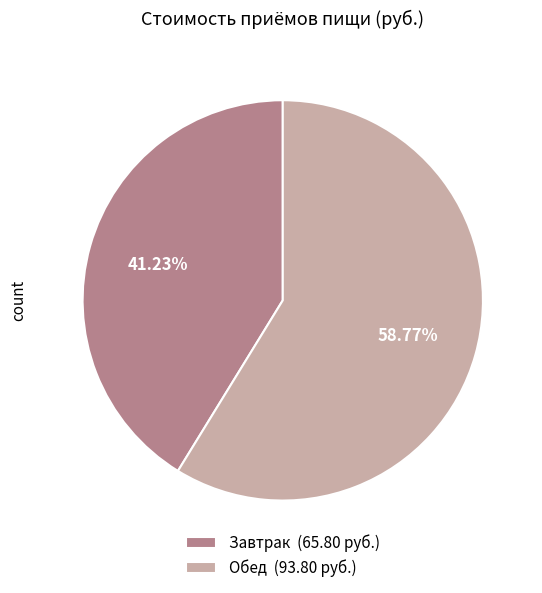

To the nearest percent, what is the difference between the Завтрак and Обед slice percentages?

18%